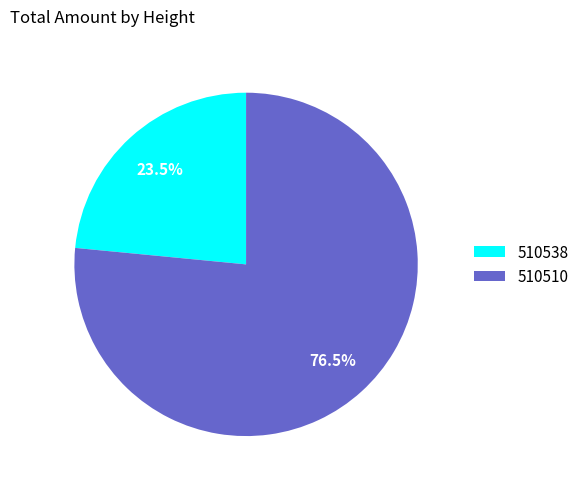

To the nearest percent, what is the combined percentage of 510538 and 510510?

100%